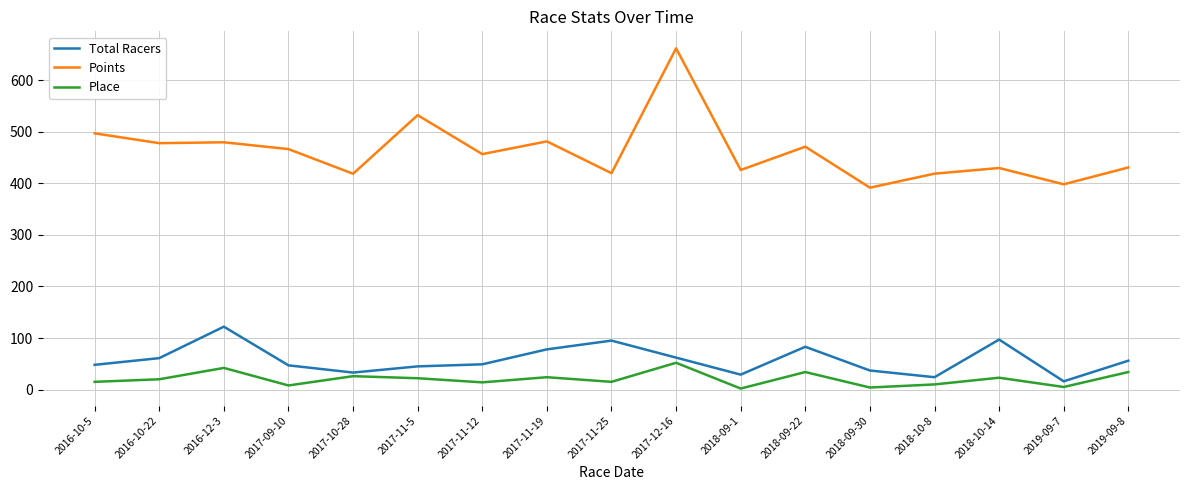

Between 2017-11-25 and 2018-09-30, which series saw the biggest shift?

Total Racers